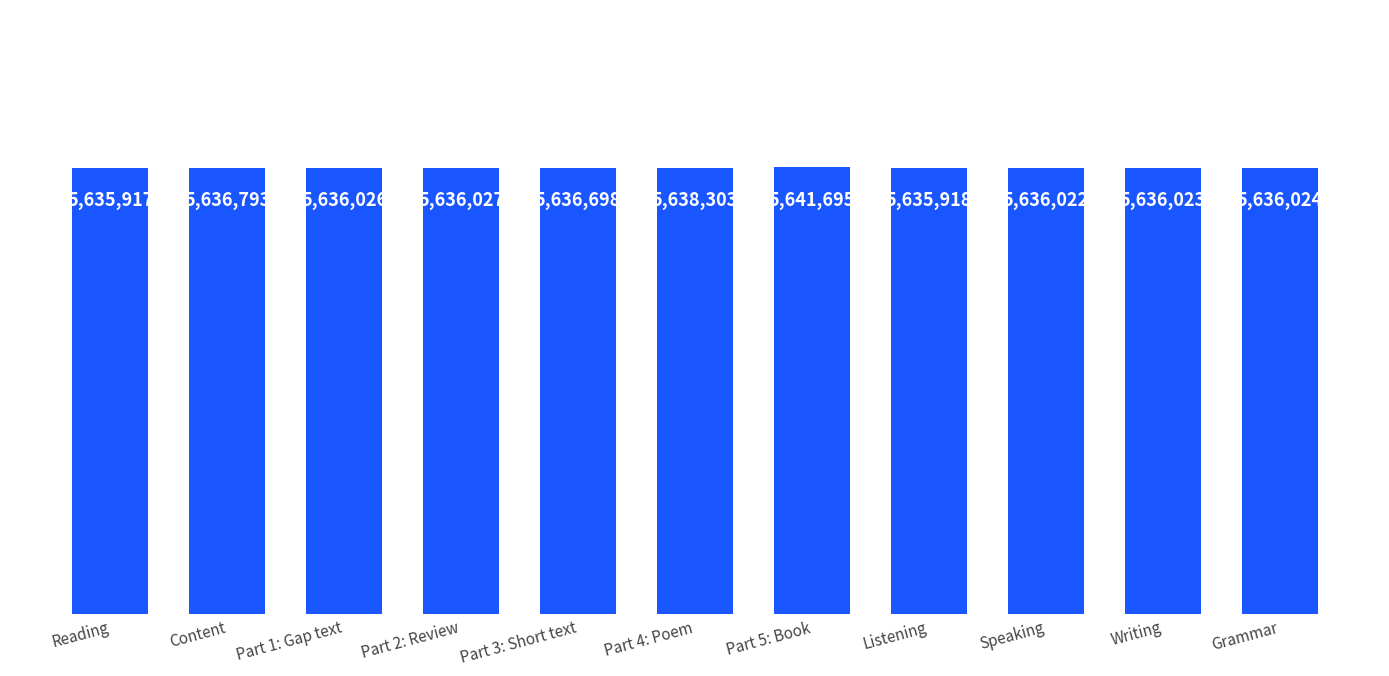

What is the label of the 10th bar from the right?

Content